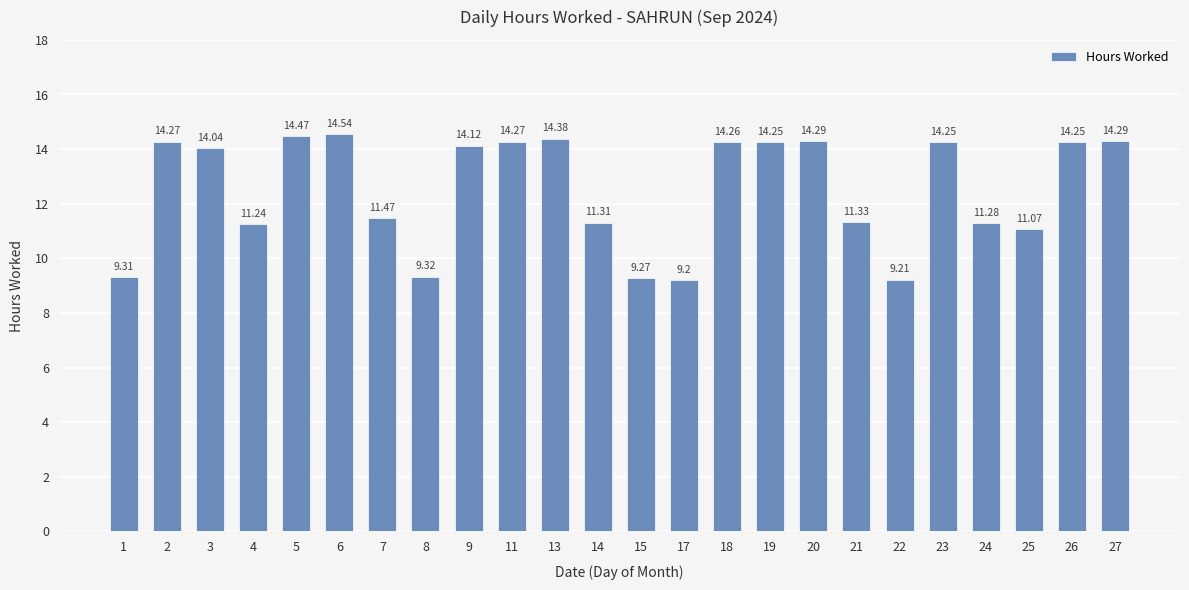

What is the ratio of the value at 24 to the value at 11?

0.8